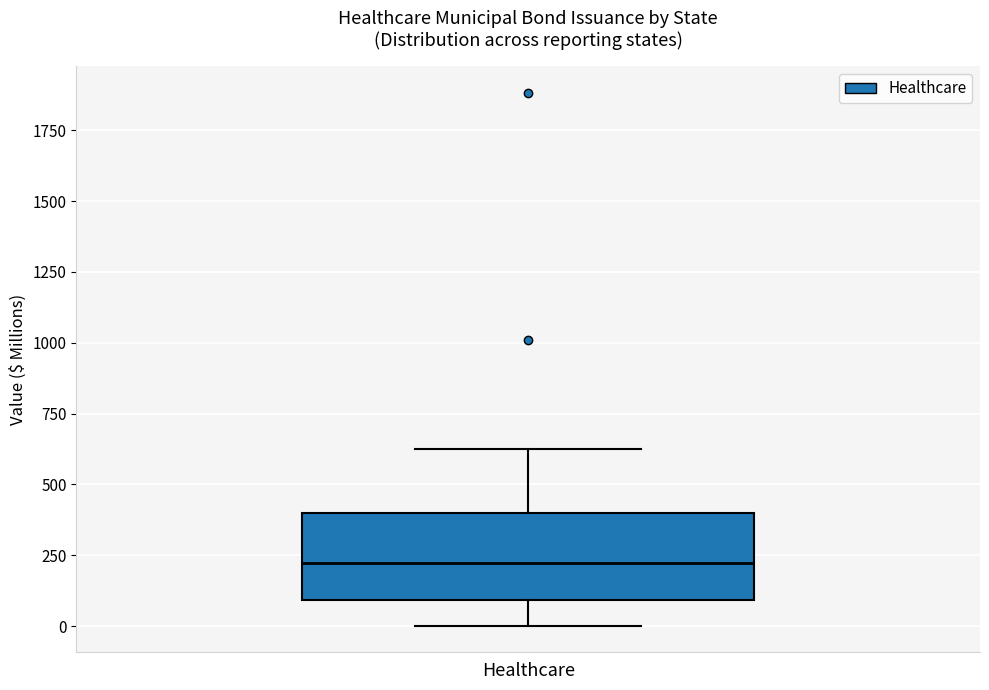

Read this box plot against the y-axis: the position of the median line, the range covered by the box, and the ends of both whiskers. The values are not printed on the chart, so give them approximately, as read against the axis.

median 200, box 100 to 400, whiskers 0 to 650